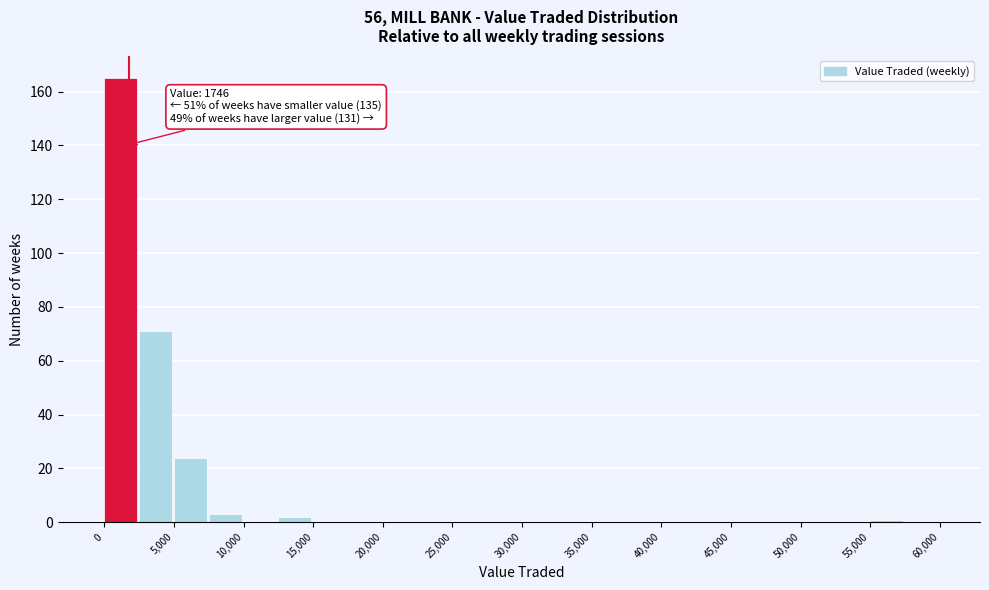

Over which range of the x-axis is the bar tallest?

0 to 2500